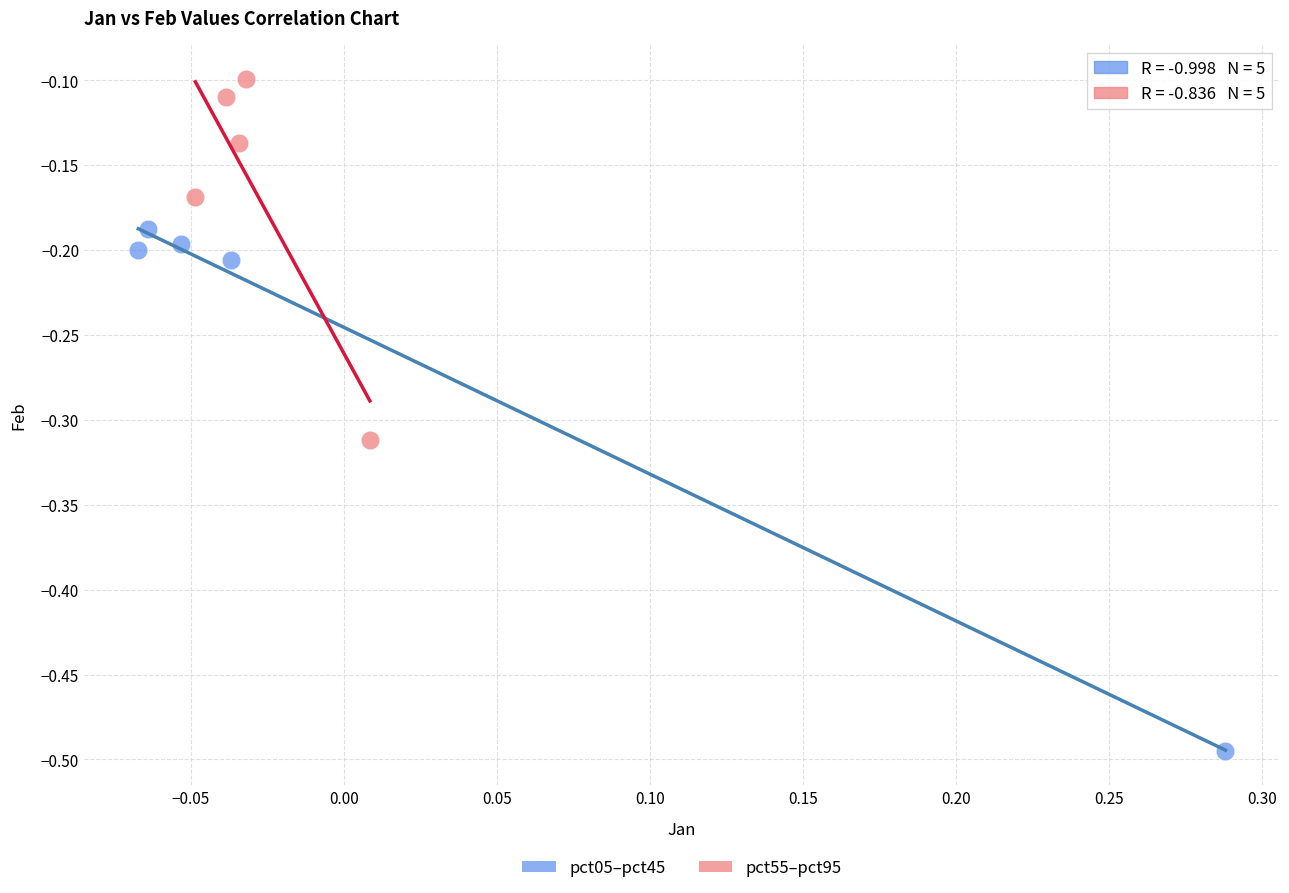

Which series reaches the maximum Y coordinate?

pct55–pct95